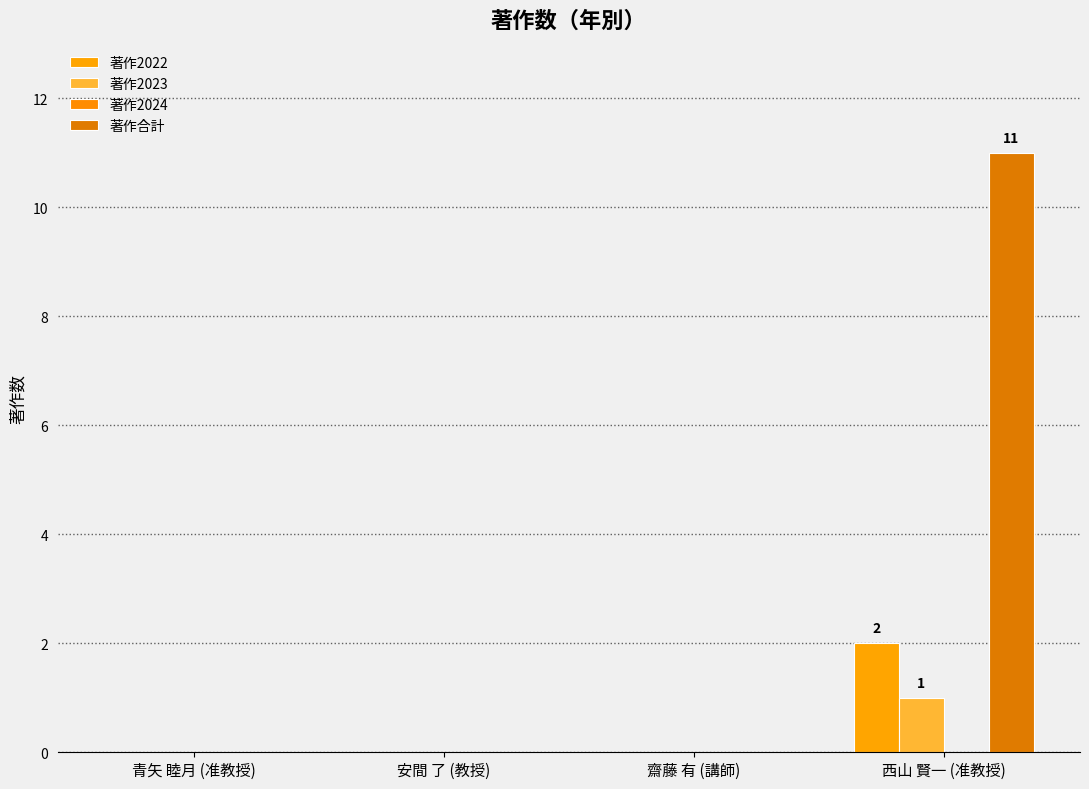

Does the chart contain stacked bars?

No